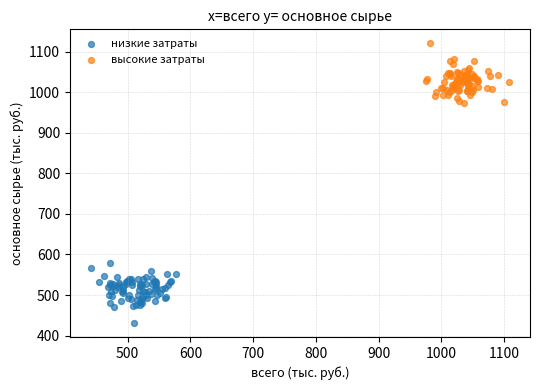

Which series contains the lowest Y value?

низкие затраты